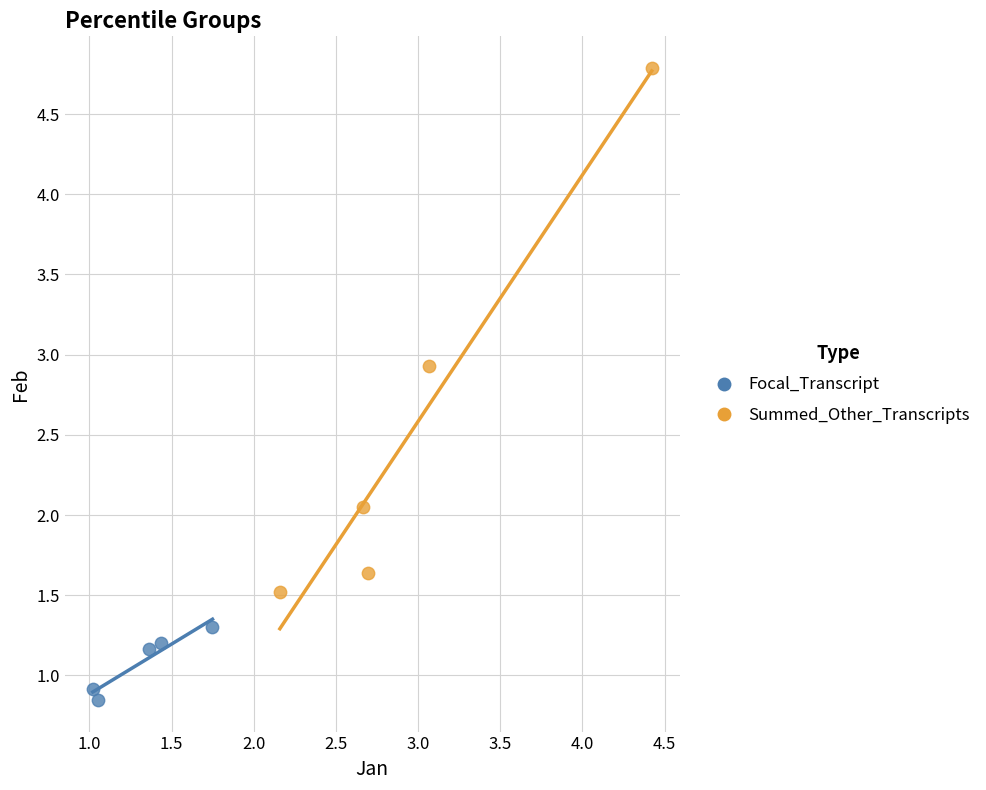

What are all the series names shown in the legend?

Focal_Transcript, Summed_Other_Transcripts